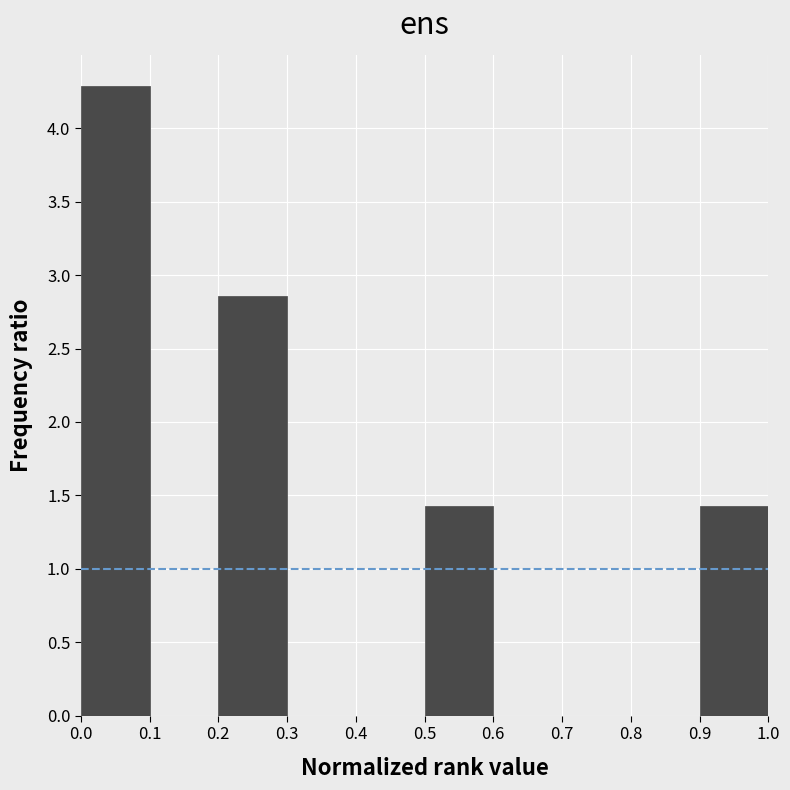

Over which range of the x-axis is the bar tallest?

0.0 to 0.1